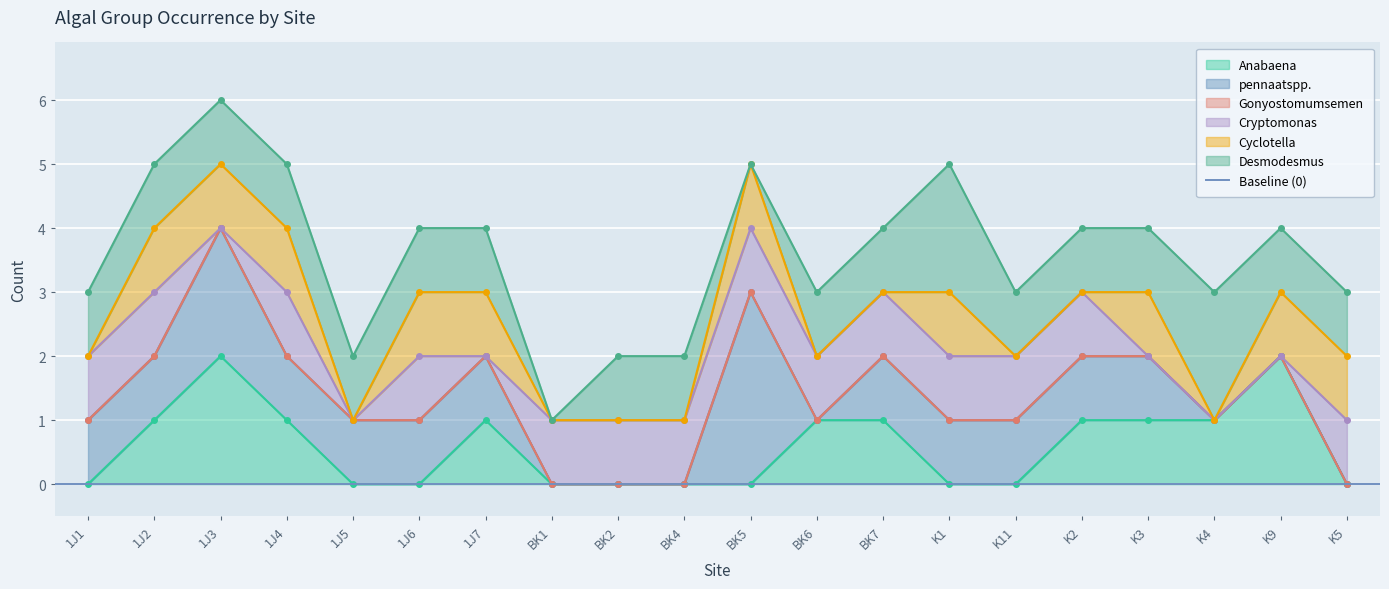

What are all the series names shown in the legend?

Anabaena, pennaatspp., Gonyostomumsemen, Cryptomonas, Cyclotella, Desmodesmus